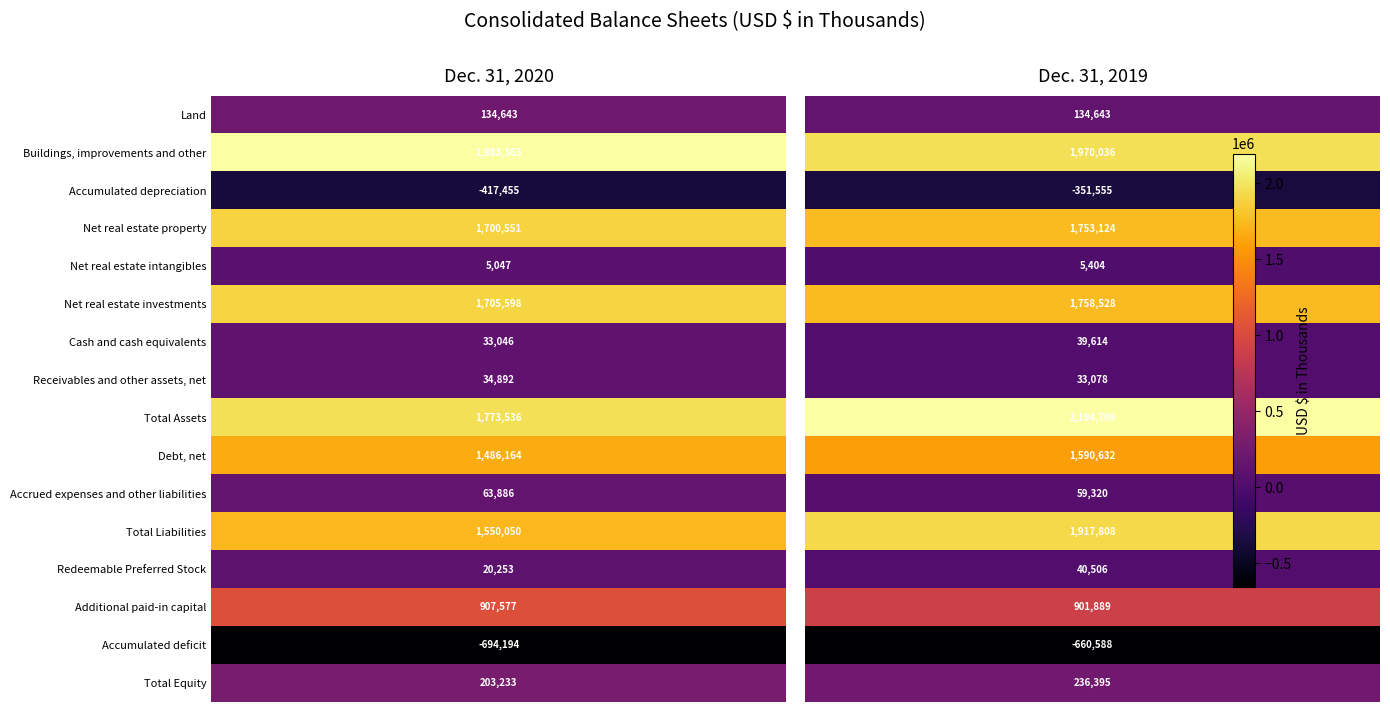

Reading left to right, list all the values displayed in this chart.

Land: 0=134643	1=134643
Buildings, improvements and other: 0=1983363	1=1970036
Accumulated depreciation: 0=-417455	1=-351555
Net real estate property: 0=1700551	1=1753124
Net real estate intangibles: 0=5047	1=5404
Net real estate investments: 0=1705598	1=1758528
Cash and cash equivalents: 0=33046	1=39614
Receivables and other assets, net: 0=34892	1=33078
Total Assets: 0=1773536	1=2194709
Debt, net: 0=1486164	1=1590632
Accrued expenses and other liabilities: 0=63886	1=59320
Total Liabilities: 0=1550050	1=1917808
Redeemable Preferred Stock: 0=20253	1=40506
Additional paid-in capital: 0=907577	1=901889
Accumulated deficit: 0=-694194	1=-660588
Total Equity: 0=203233	1=236395